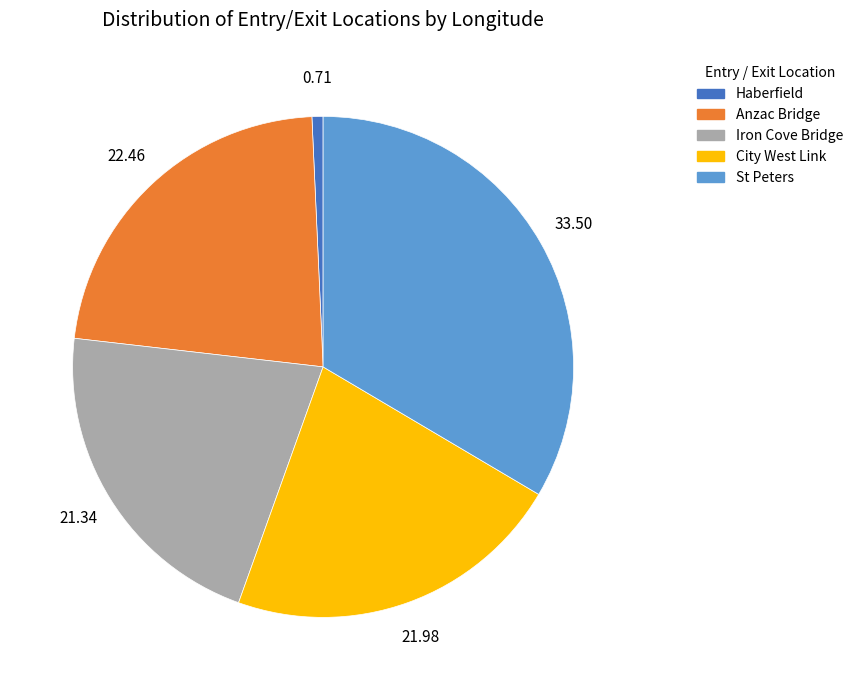

Which slice is the smallest?

Haberfield